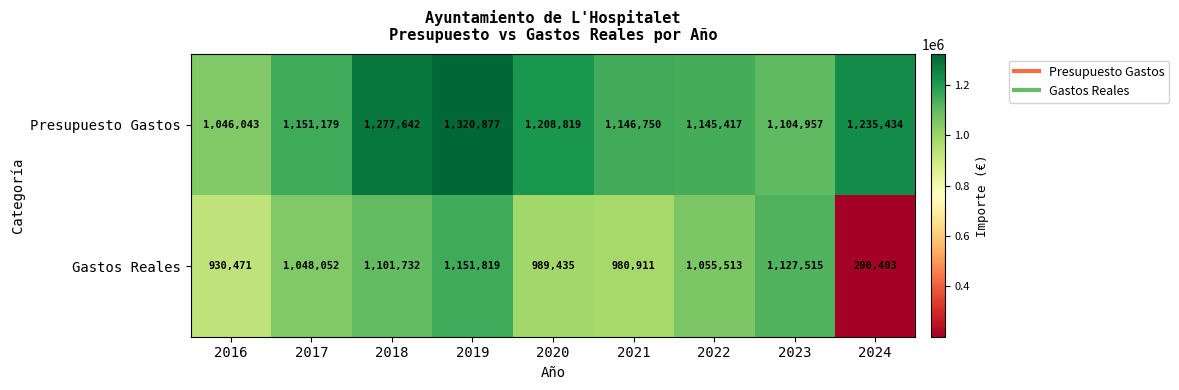

What is the approximate value of Presupuesto Gastos at 2017, to the nearest 50?

1151200